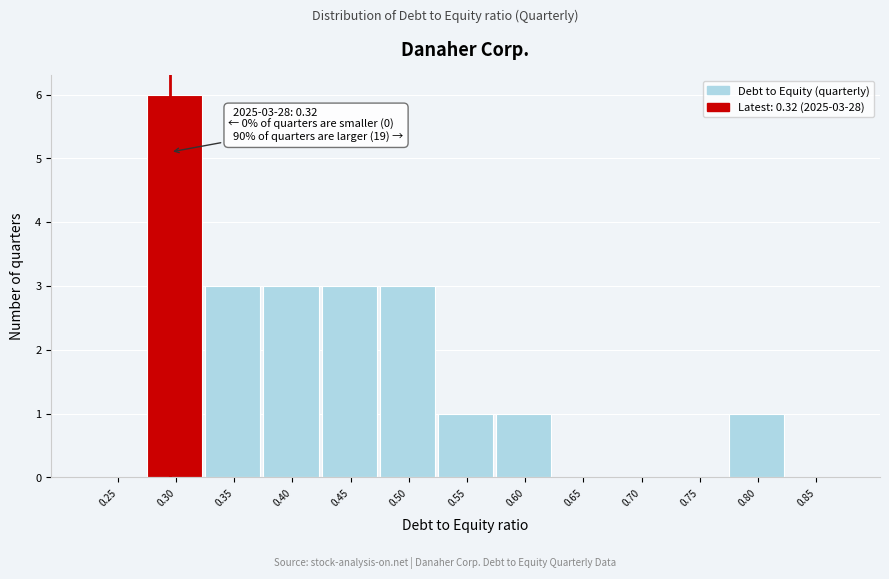

Reading left to right, transcribe all the data shown in this chart.

0.25=0	0.30=6	0.35=3	0.40=3	0.45=3	0.50=3	0.55=1	0.60=1	0.65=0	0.70=0	0.75=0	0.80=1	0.85=0